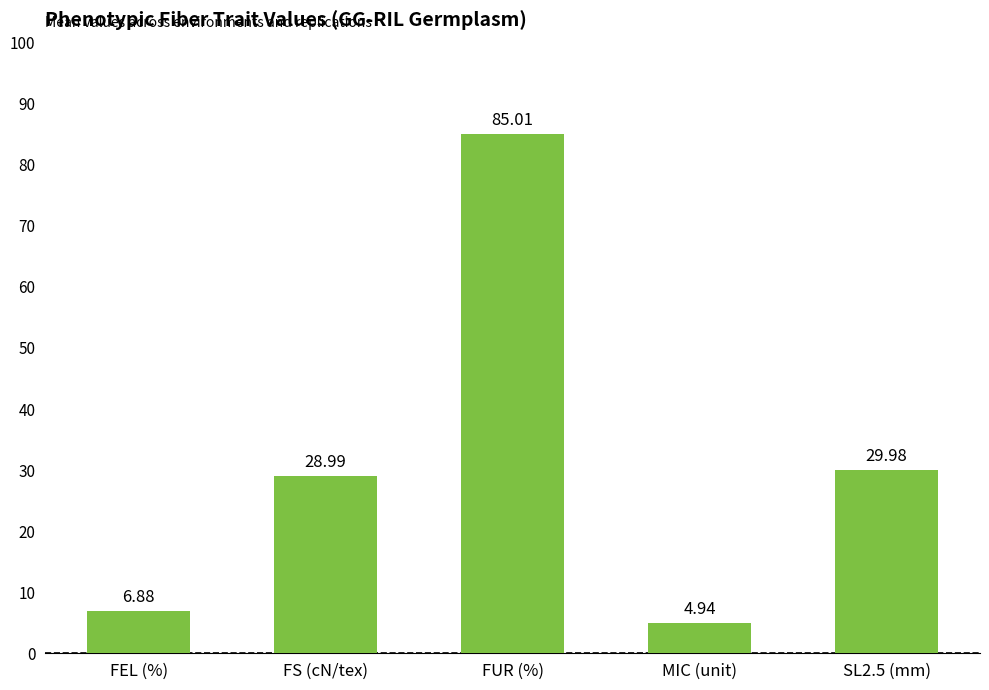

What is the sum of all values?

155.8